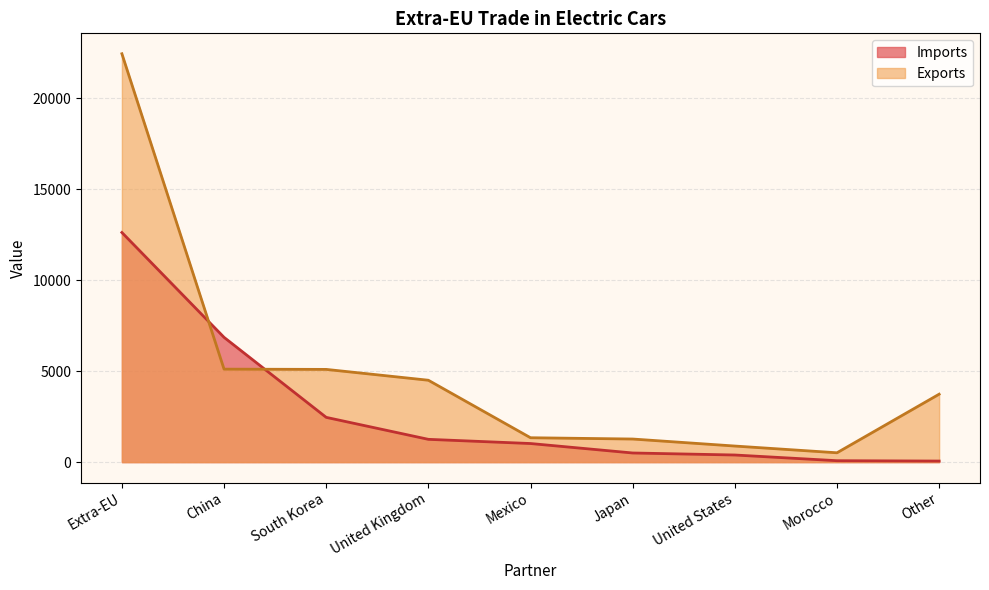

True or false: Exports has more than 0 interior local peaks.

False